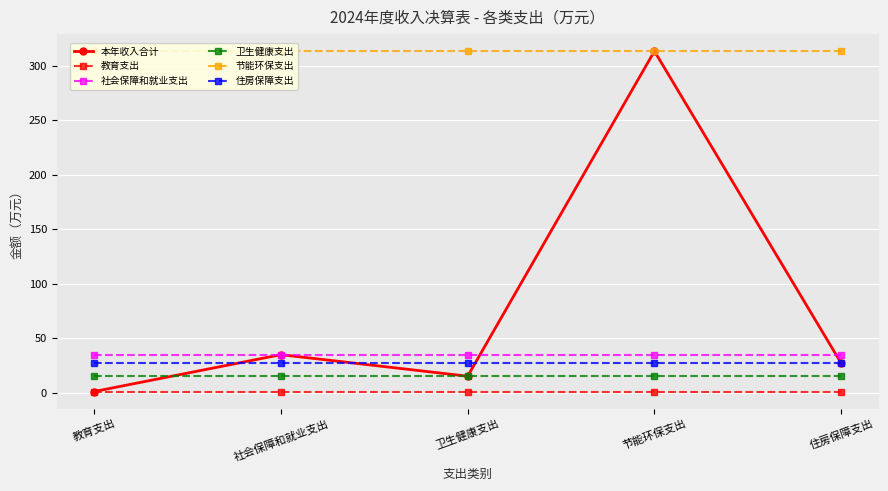

What are all the series names shown in the legend?

本年收入合计, 教育支出, 社会保障和就业支出, 卫生健康支出, 节能环保支出, 住房保障支出